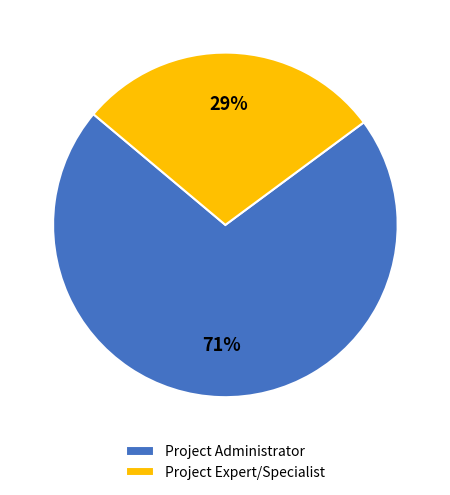

The Project Expert/Specialist slice represents 40% of the pie. True or false?

False